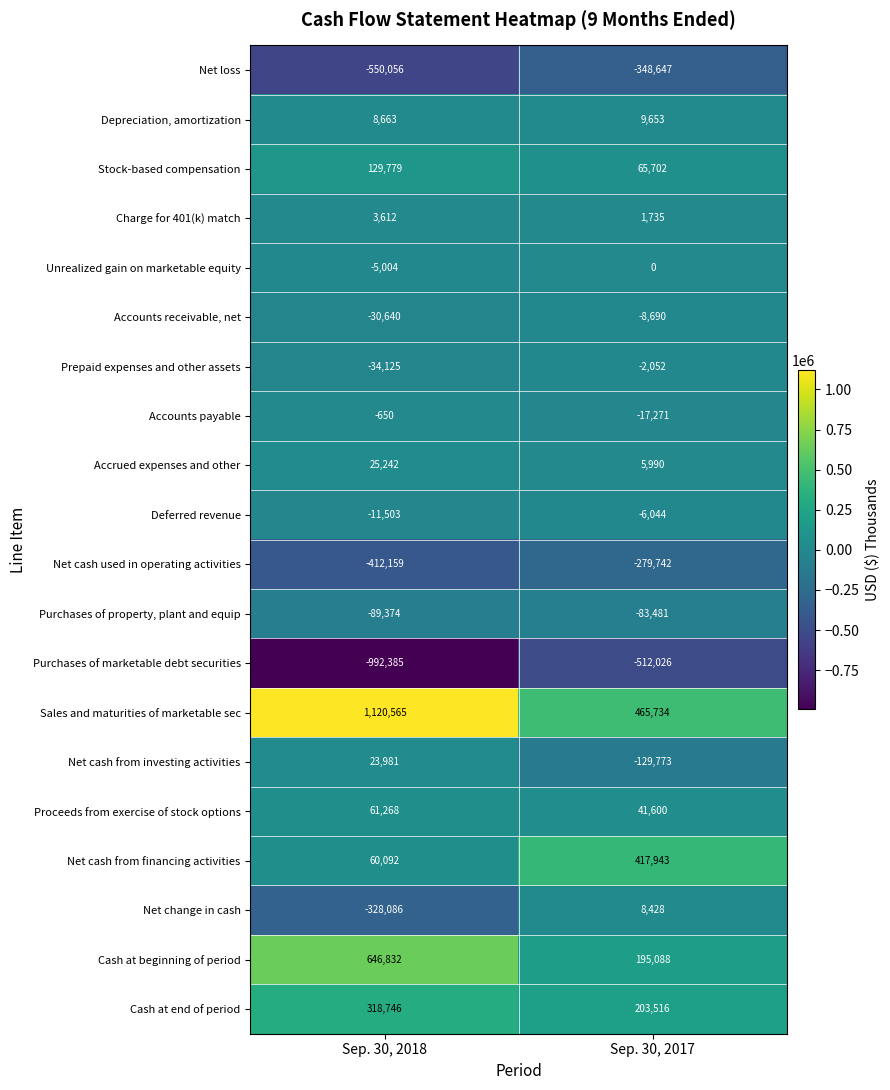

Rank the series by their maximum value, from highest to lowest.

Sales and maturities of marketable sec, Cash at beginning of period, Net cash from financing activities, Cash at end of period, Stock-based compensation, Proceeds from exercise of stock options, Accrued expenses and other, Net cash from investing activities, Depreciation, amortization, Net change in cash, Charge for 401(k) match, Unrealized gain on marketable equity, Accounts payable, Prepaid expenses and other assets, Deferred revenue, Accounts receivable, net, Purchases of property, plant and equip, Net cash used in operating activities, Net loss, Purchases of marketable debt securities